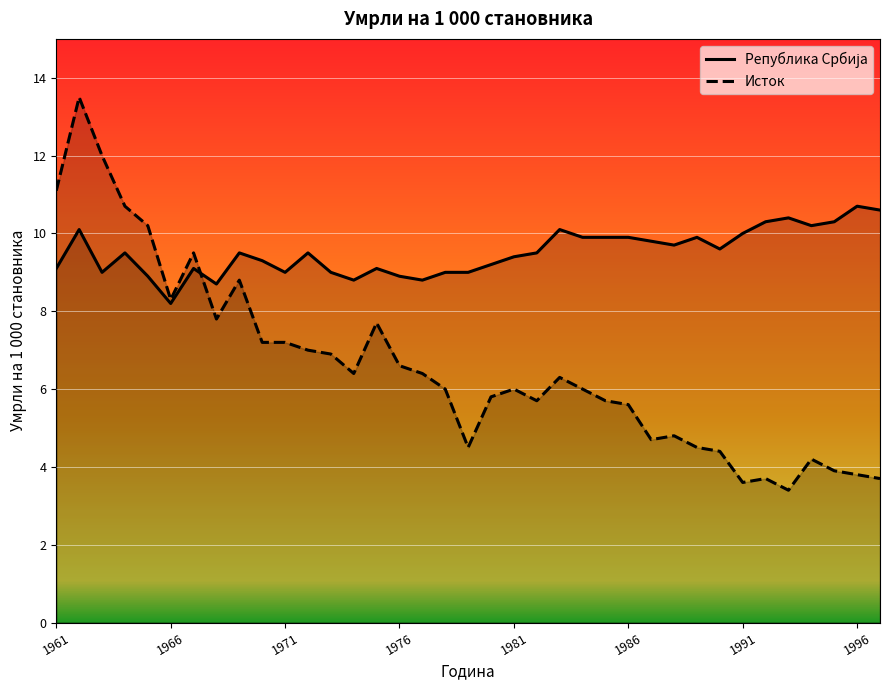

Does the chart display data point markers on the line(s)?

No